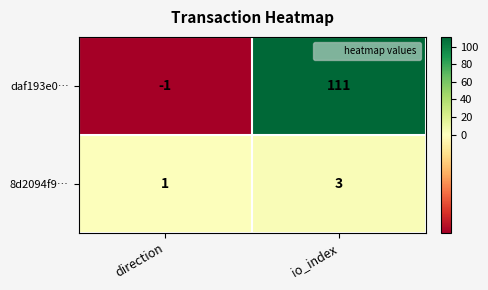

Rank the series by their maximum value, from highest to lowest.

daf193e0…, 8d2094f9…